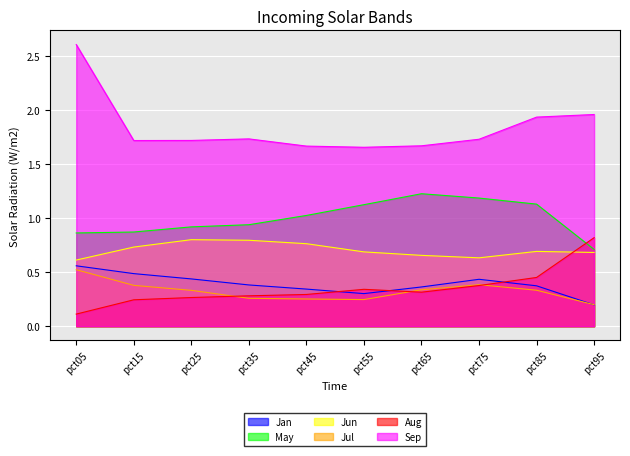

What is the difference between the maximum and minimum values in the May series?

0.5